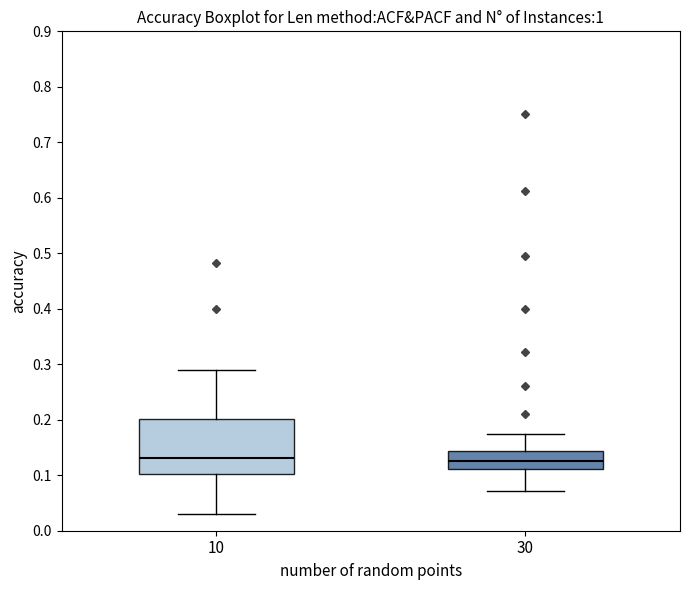

Reading left to right, transcribe this box plot: for each box, give where its median line is, the range the box spans, and where its two whiskers end, as read against the y-axis. The values are not printed on the chart, so give them approximately, as read against the axis.

10: median 0.13, box 0.10 to 0.20, whiskers 0.03 to 0.29
30: median 0.13, box 0.11 to 0.14, whiskers 0.07 to 0.17